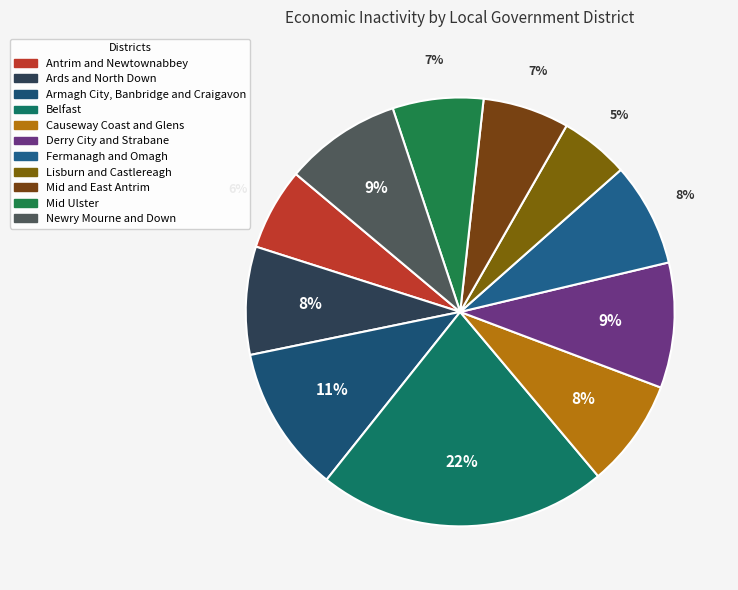

How many segments does this pie chart have?

11